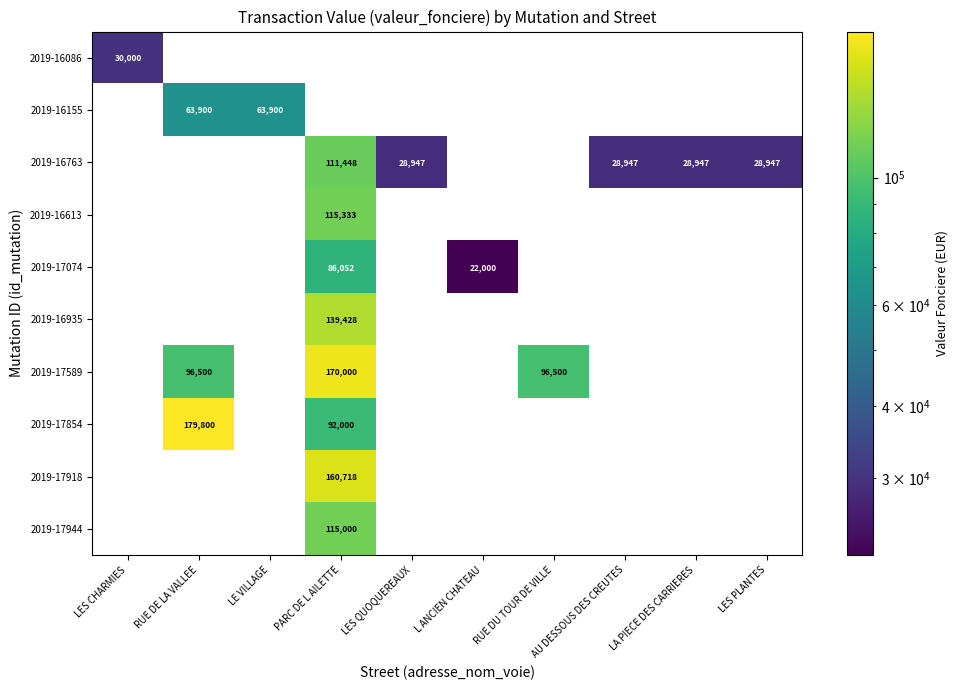

True or false: 2019-17589 has a value of 49541 at RUE DU TOUR DE VILLE.

False